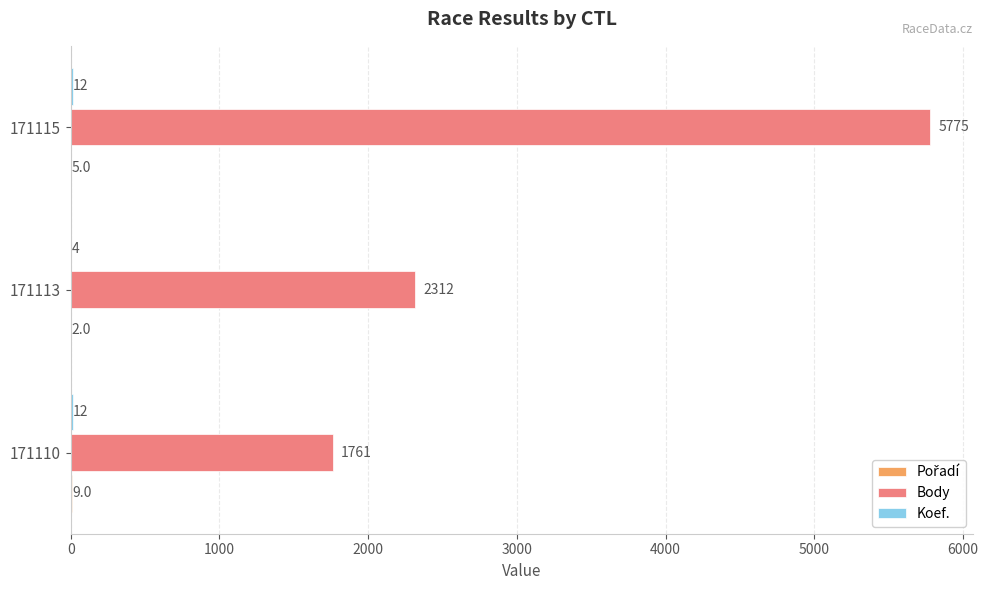

How many distinct data groups are displayed?

3